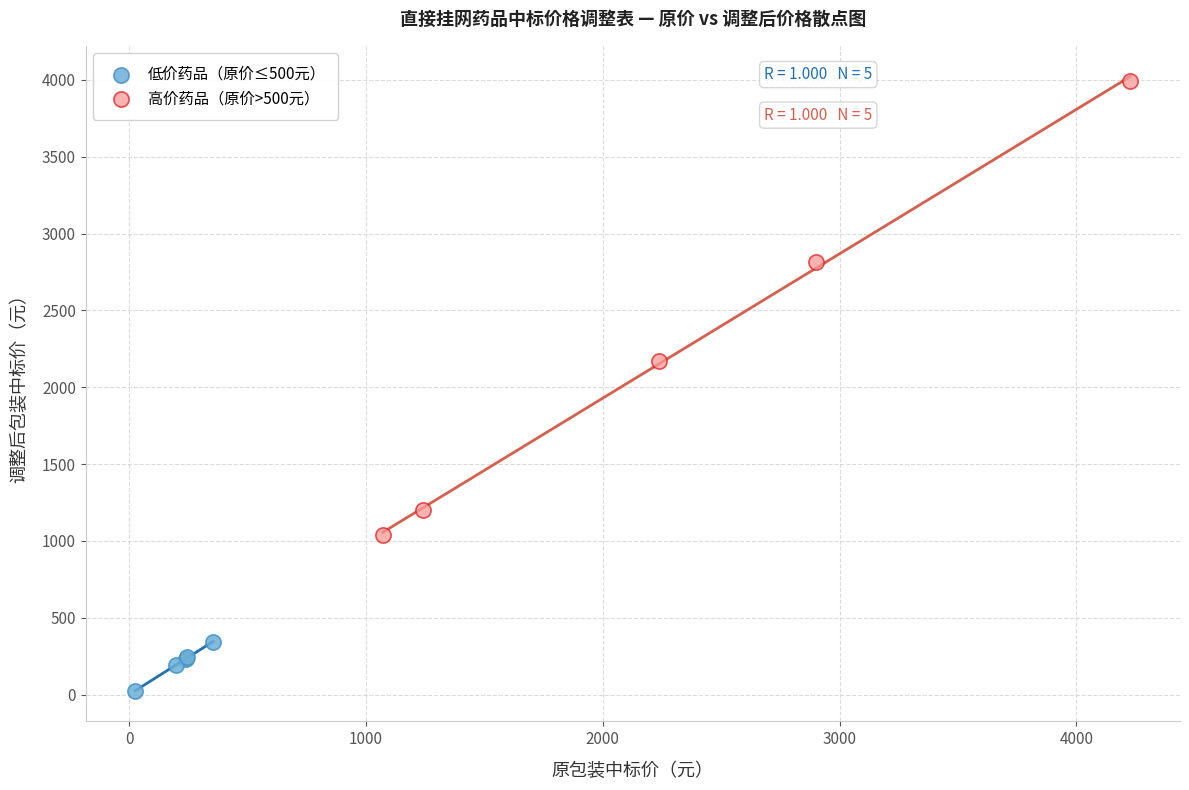

Which series contains the lowest Y value?

低价药品（原价≤500元）